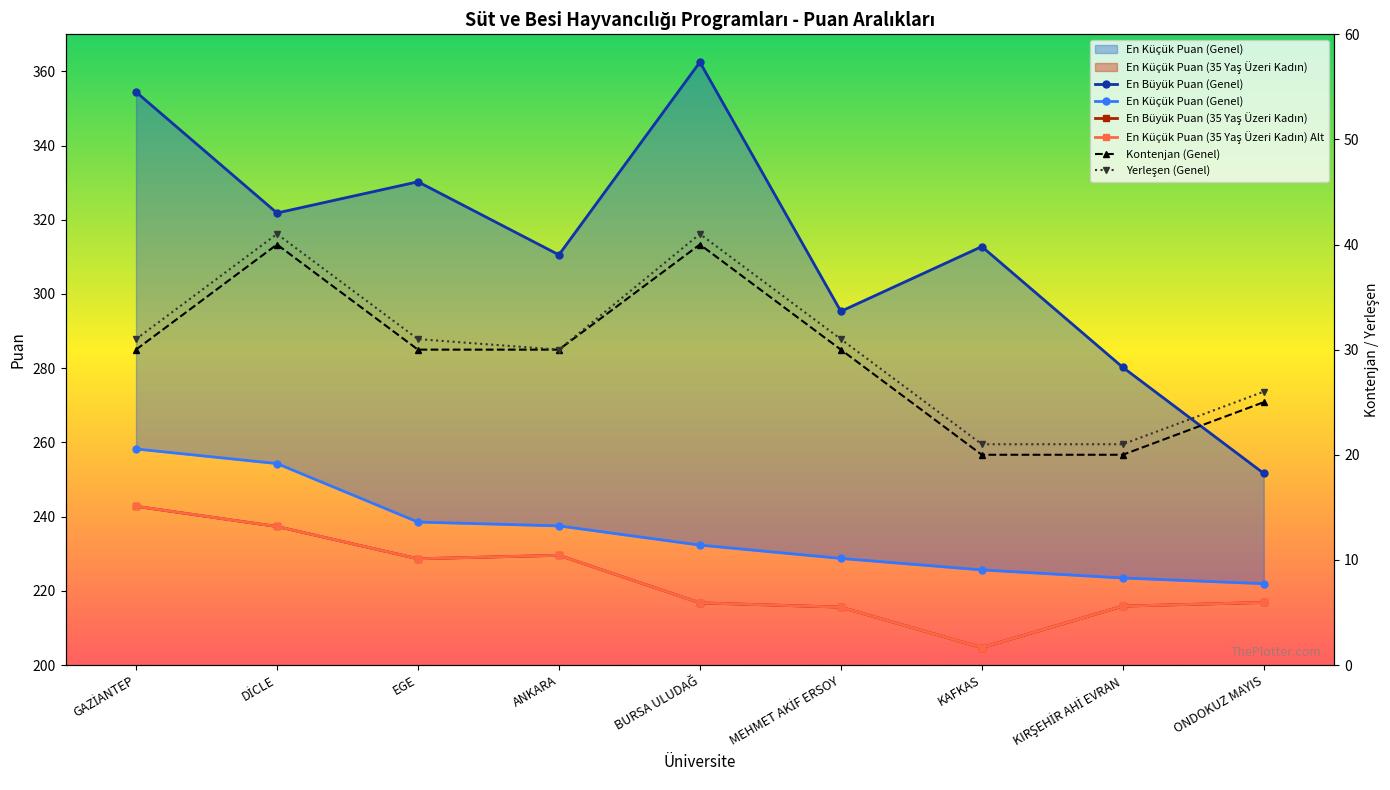

True or false: En Büyük Puan (Genel) and En Küçük Puan (35 Yaş Üzeri Kadın) Alt intersect in this chart.

False